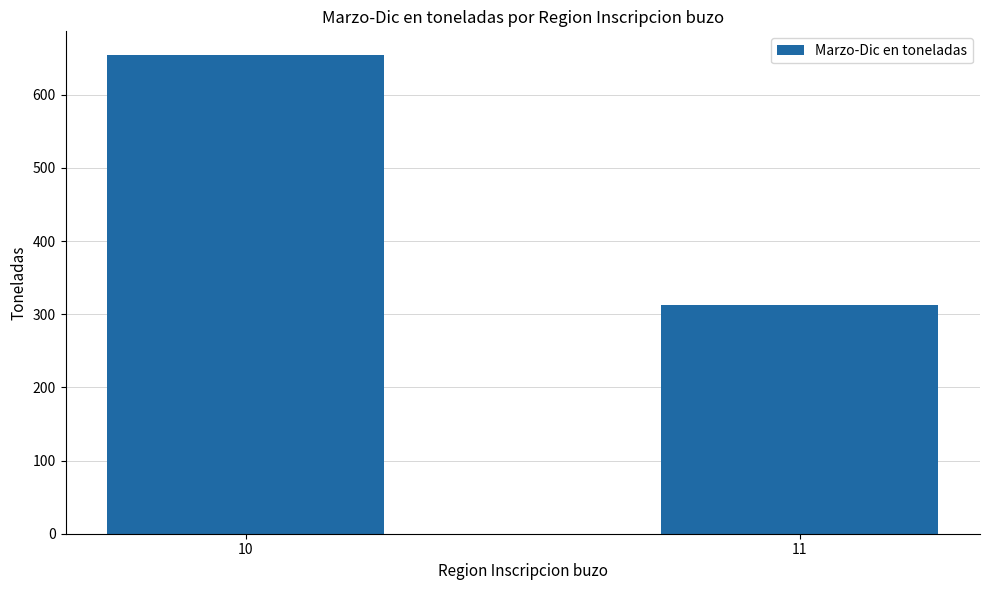

True or false: the data shows 899.9 at 10.

False